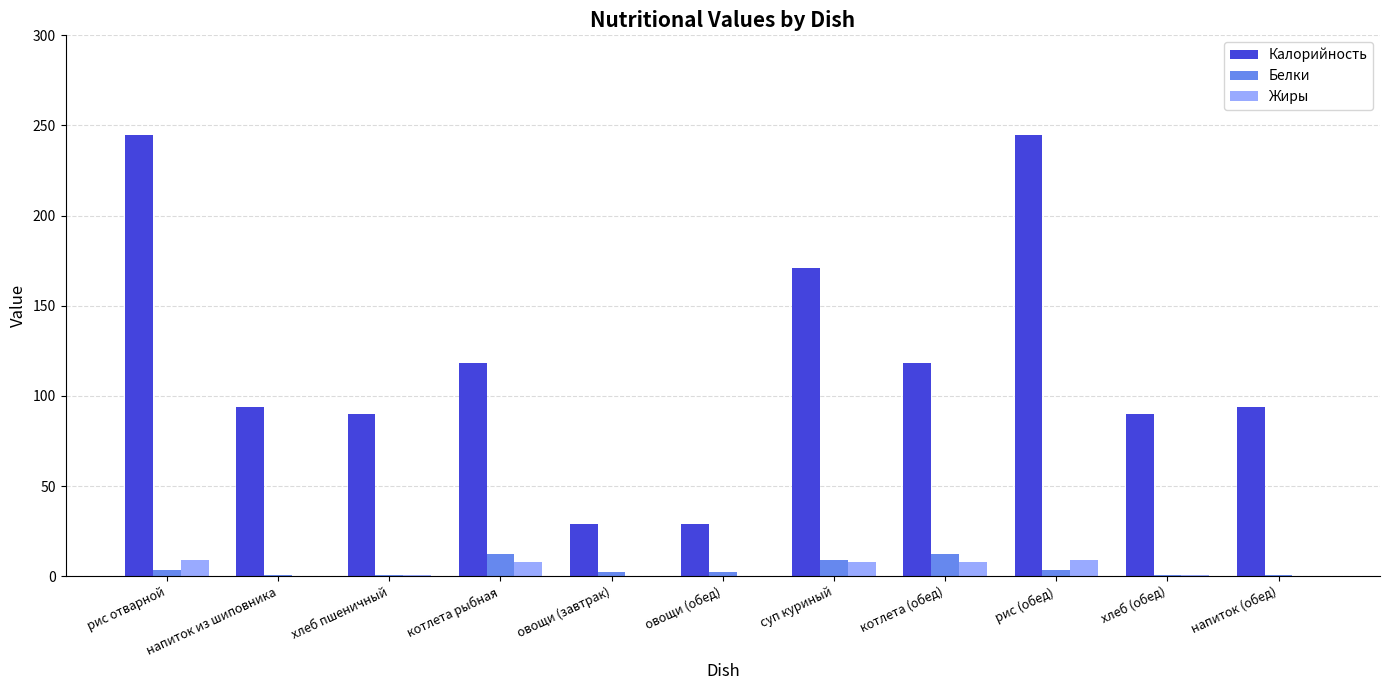

How many series are shown in this chart?

3